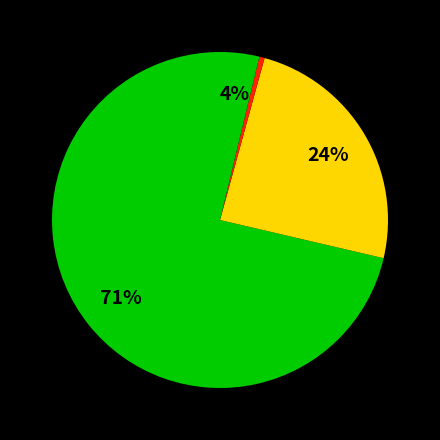

What is the largest slice in the pie chart?

Hollow_Bricks_Cellular_Concrete